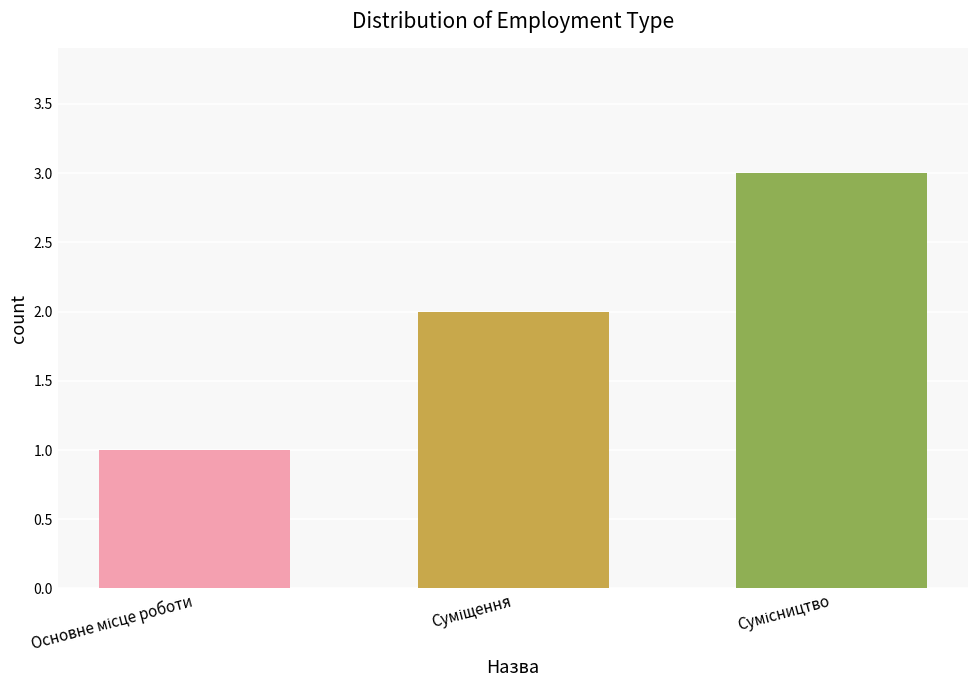

Reading left to right, what are all the values shown in this chart?

1	2	3